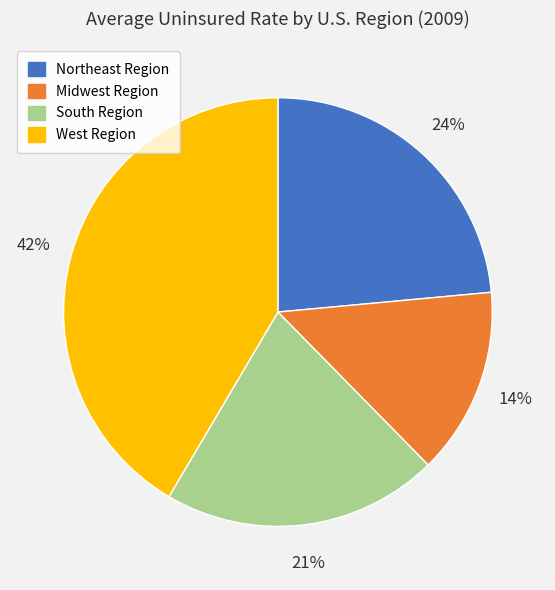

Between West Region and South Region, which is larger?

West Region